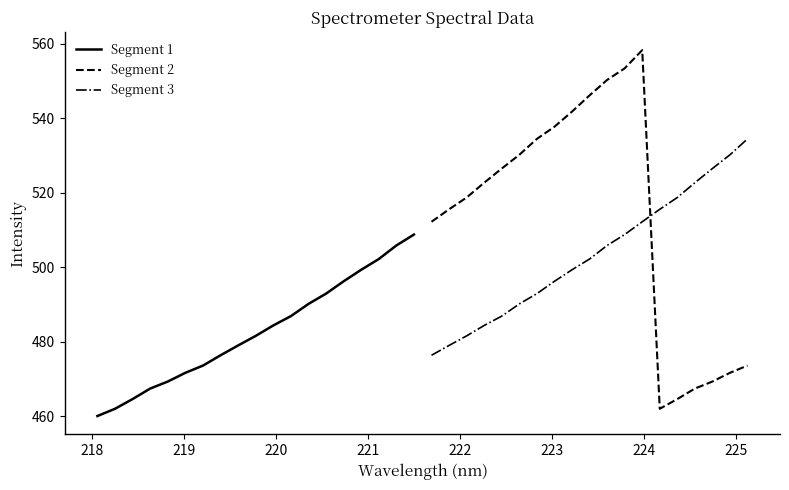

What is the sum of all Segment 2 values?

9756.3